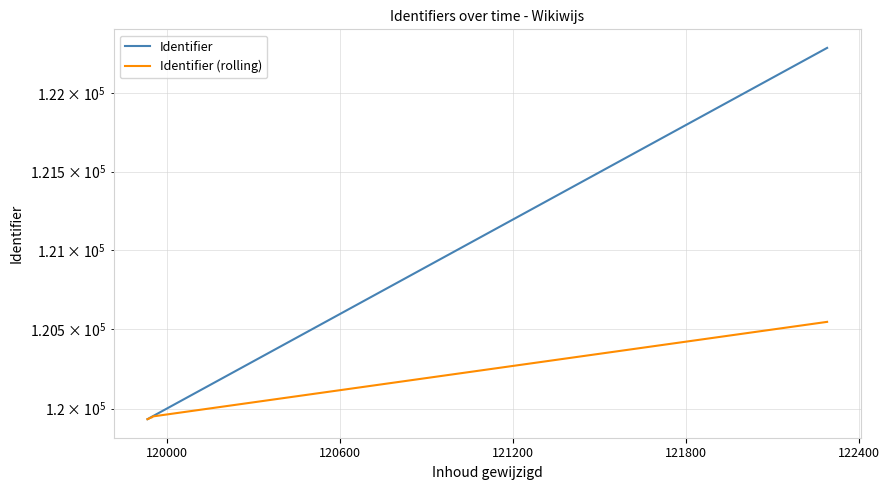

True or false: Identifier (rolling) and Identifier intersect in this chart.

False